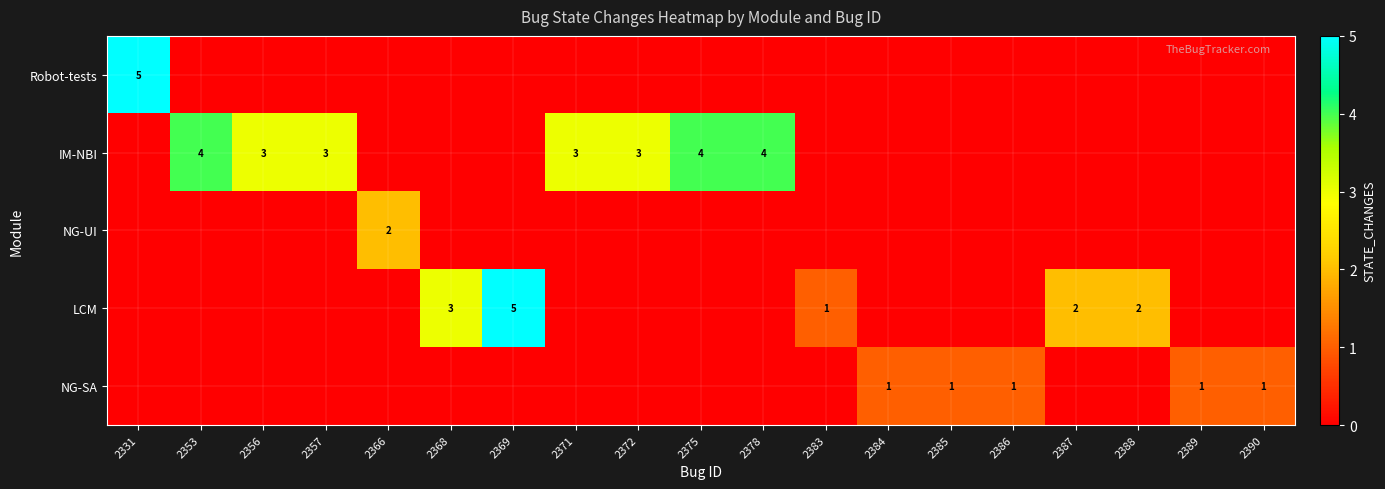

How many values in Robot-tests are above zero?

1